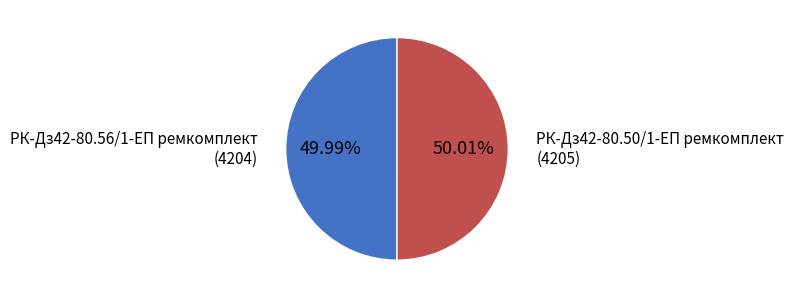

Does any single category account for the majority?

Yes